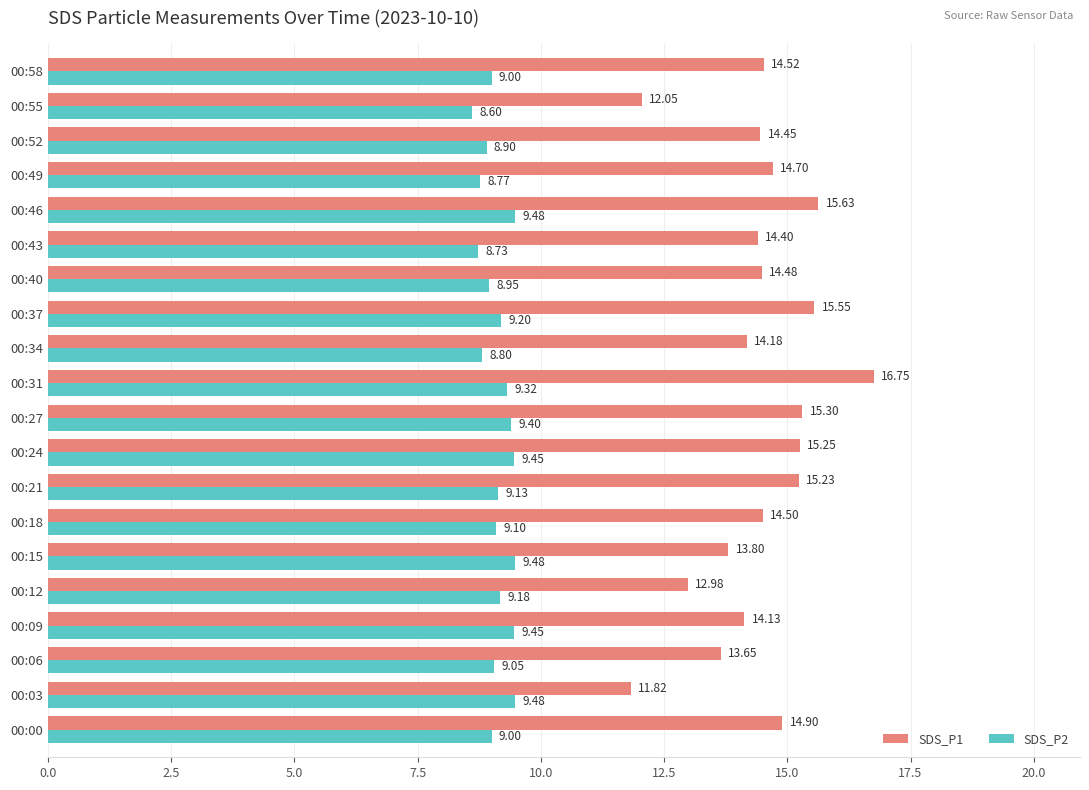

What is the spread (max minus min) of values at 00:06?

4.6